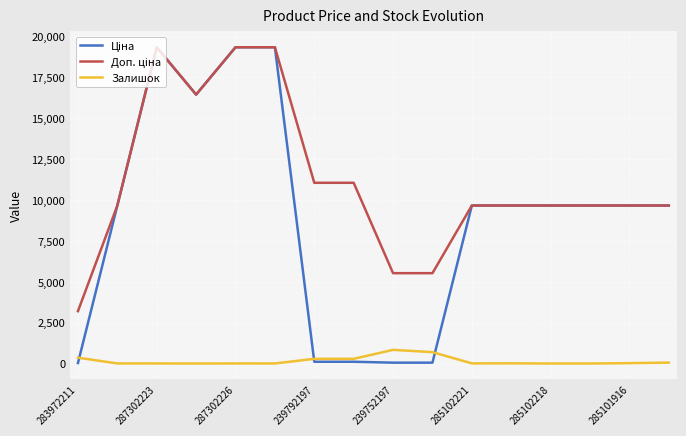

What is the greatest value displayed?

19343.1